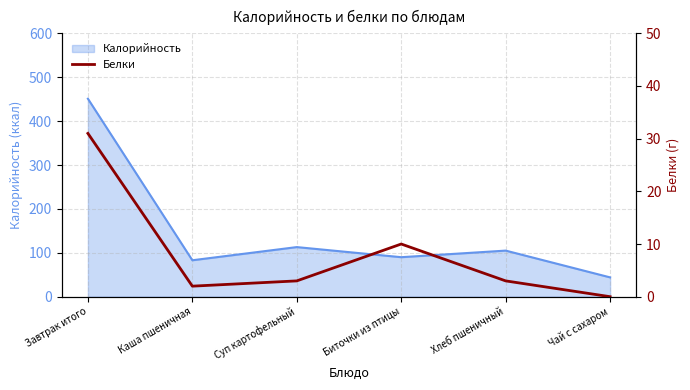

What position from the left is Каша пшеничная?

2